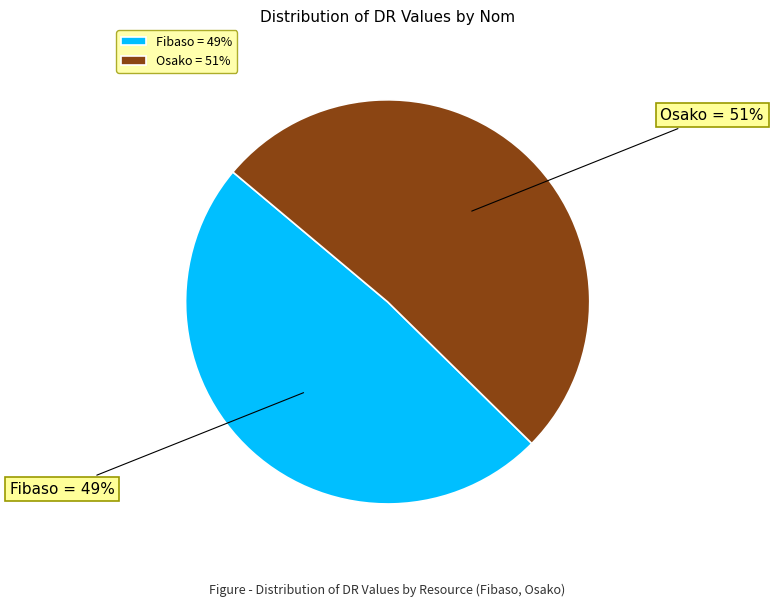

How many segments does this pie chart have?

2